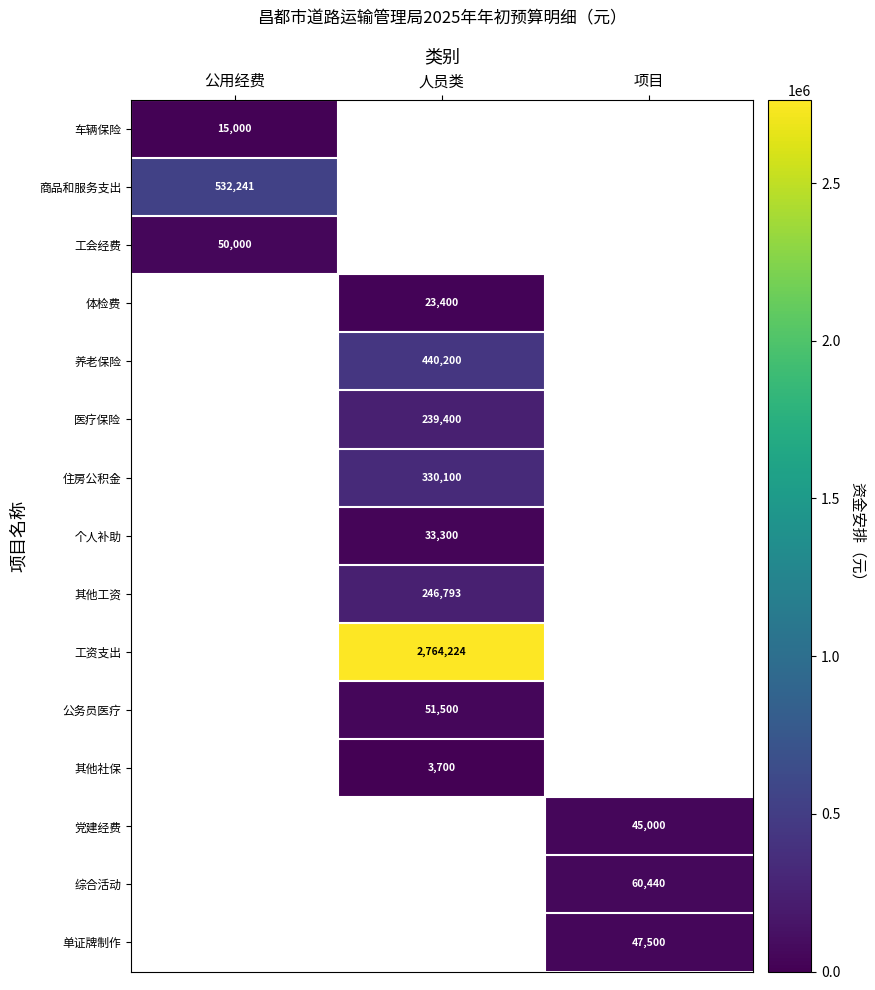

How many values in 车辆保险 are above zero?

1